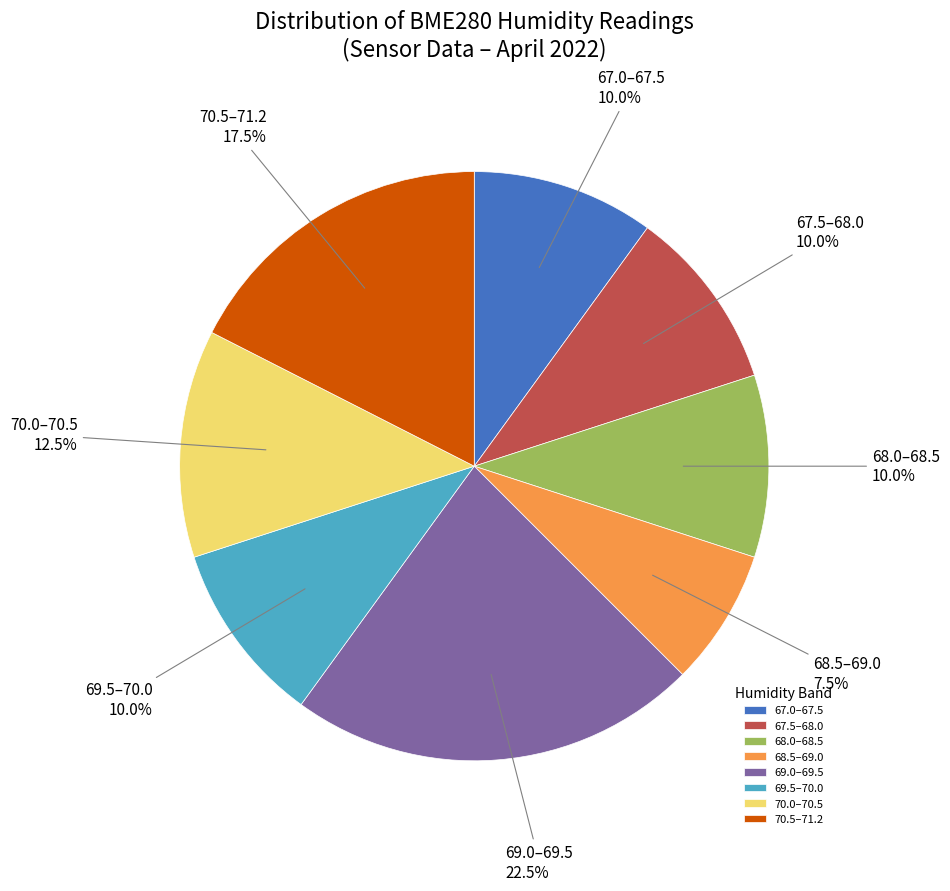

Which slice is the smallest?

68.5–69.0